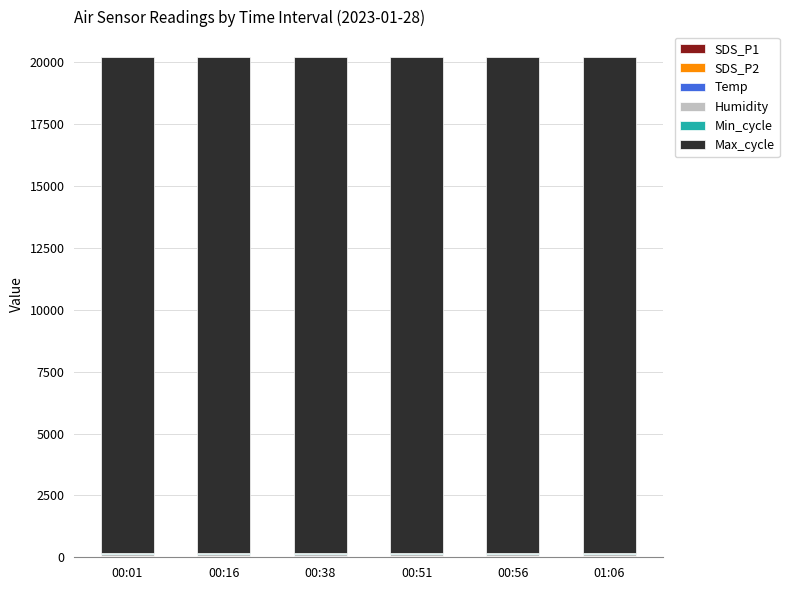

Does the chart contain stacked bars?

Yes